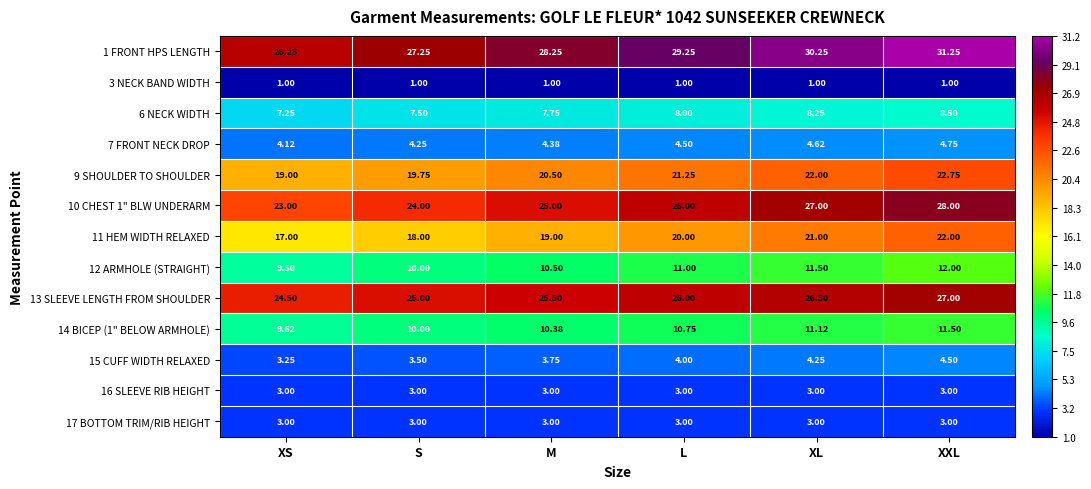

Count the number of data series in this chart.

13